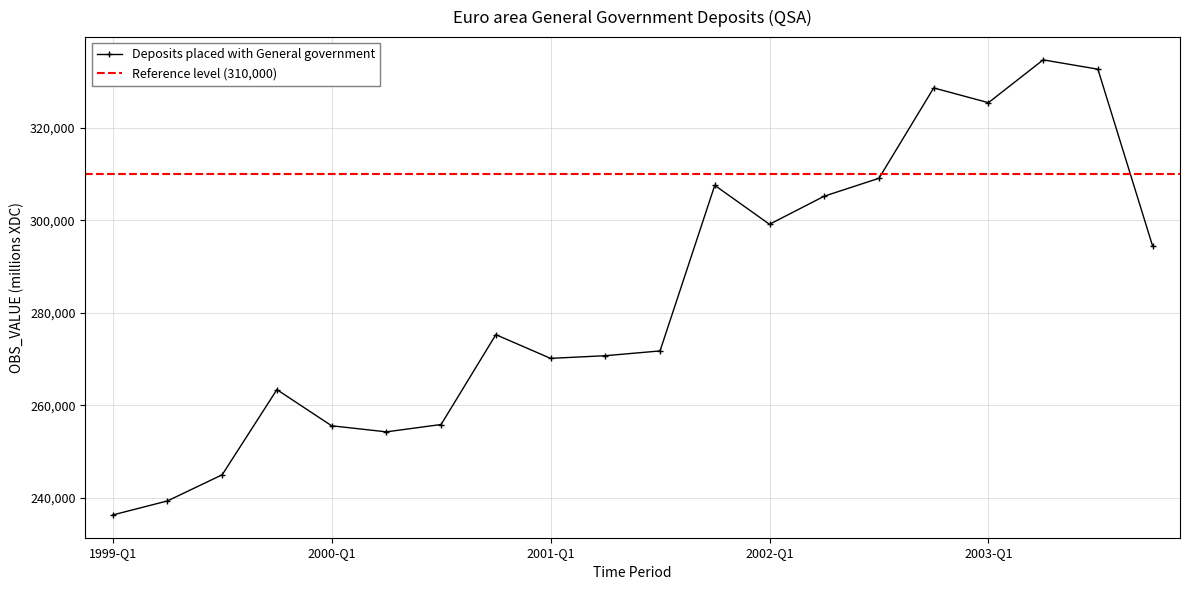

How many lines are shown in the chart?

1